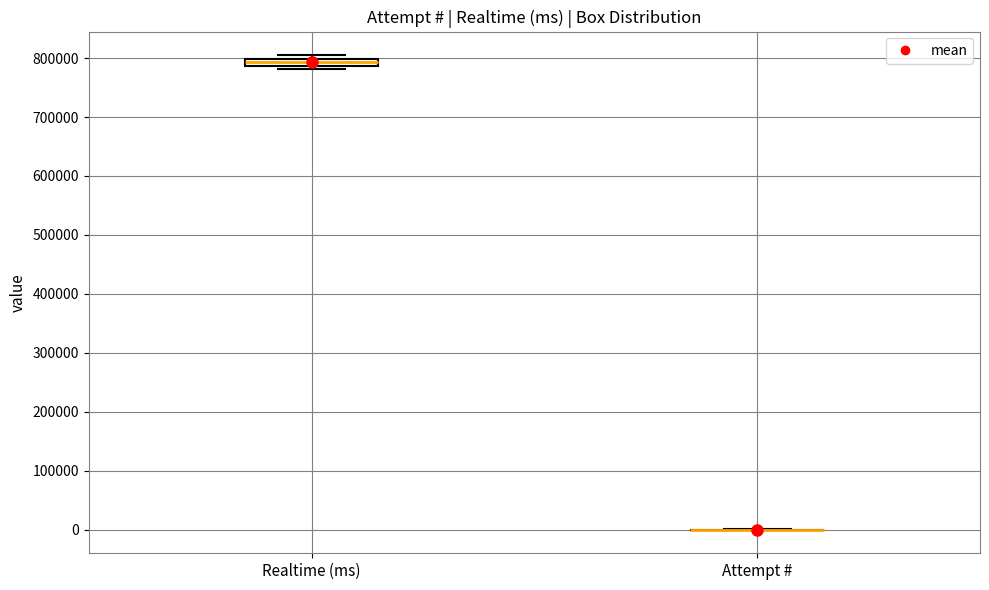

Where is the upper edge of the box for Realtime (ms) on the y-axis? The values are not printed on the chart, so give them approximately, as read against the axis.

800000